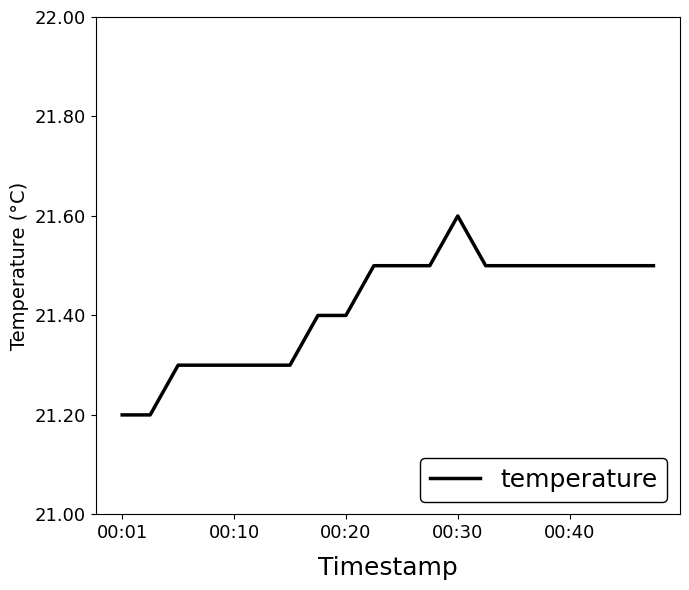

What is the maximum value shown in the chart?

21.6